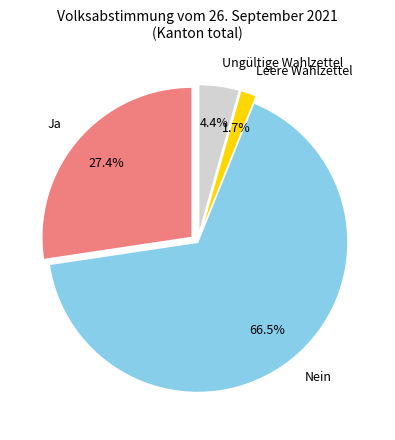

Which slice is the smallest?

Leere Wahlzettel